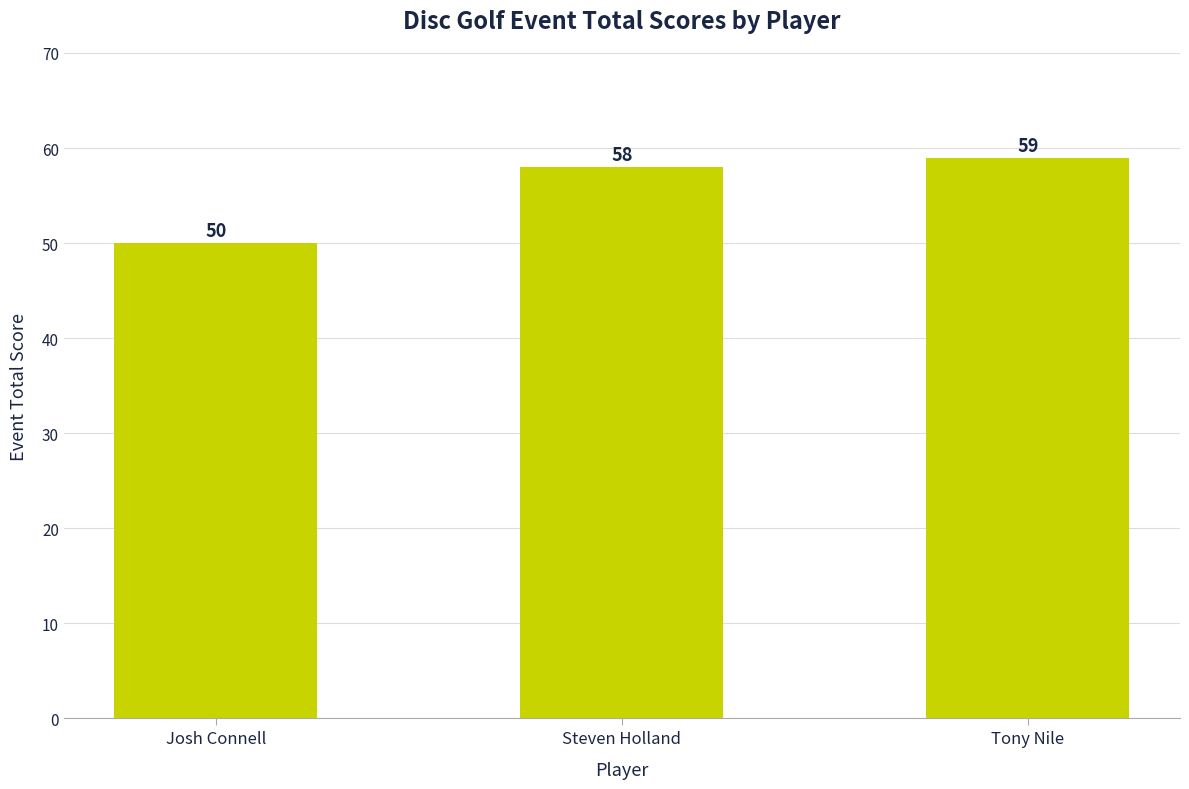

List the labels in order of value, smallest first.

Josh Connell, Steven Holland, Tony Nile